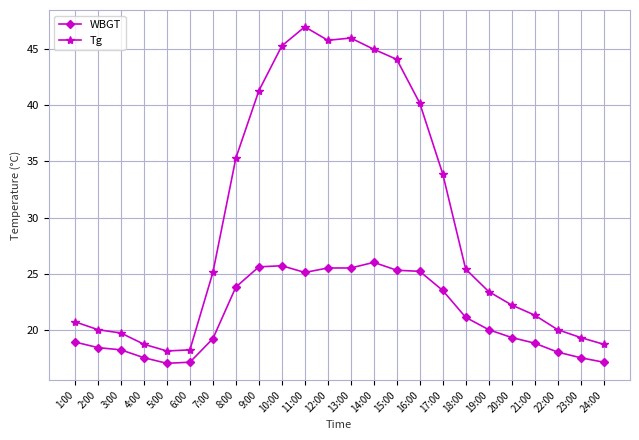

True or false: WBGT and Tg cross at least once.

False